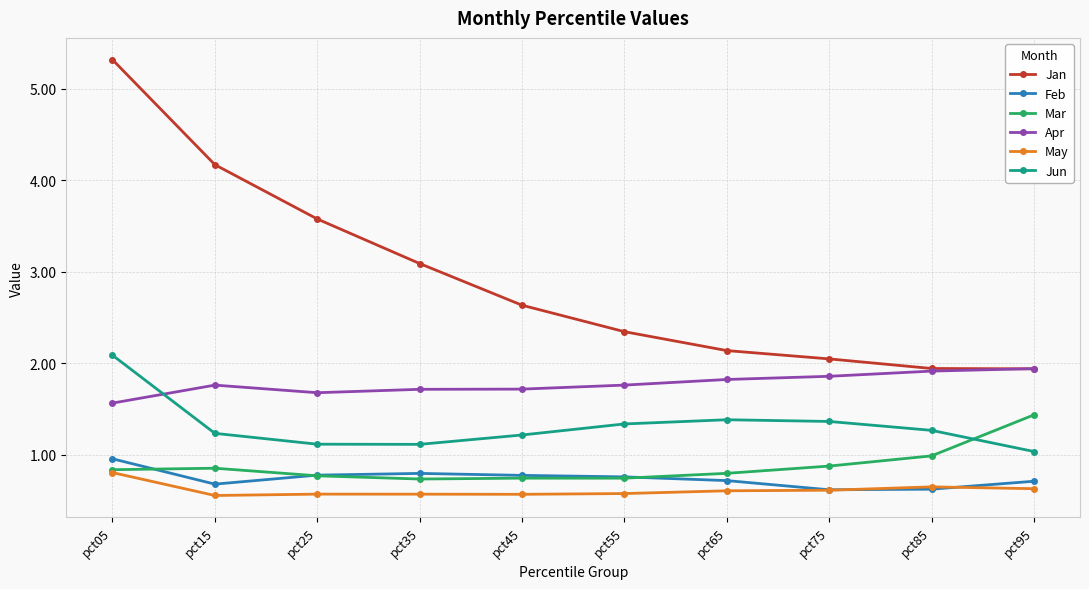

How many lines are shown in the chart?

6